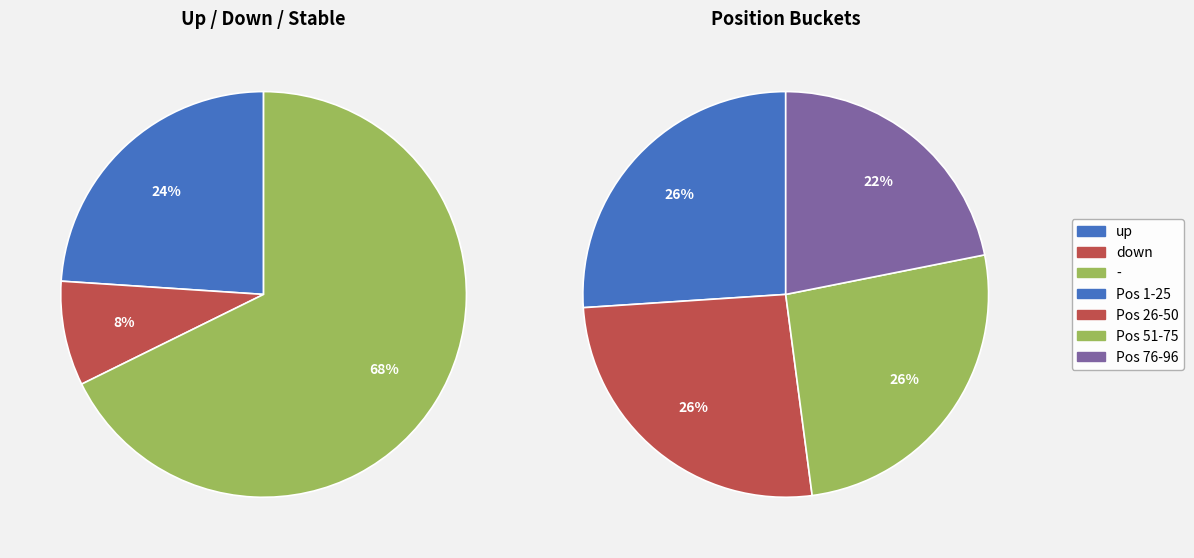

Rank the categories by value from highest to lowest.

-, up, down